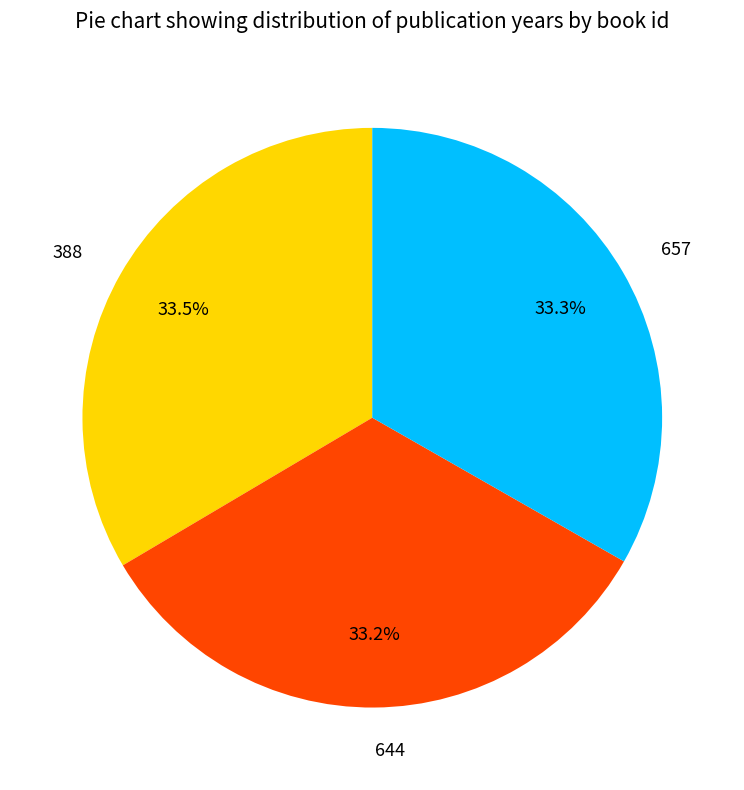

What percentage is NOT represented by 657?

66.7%